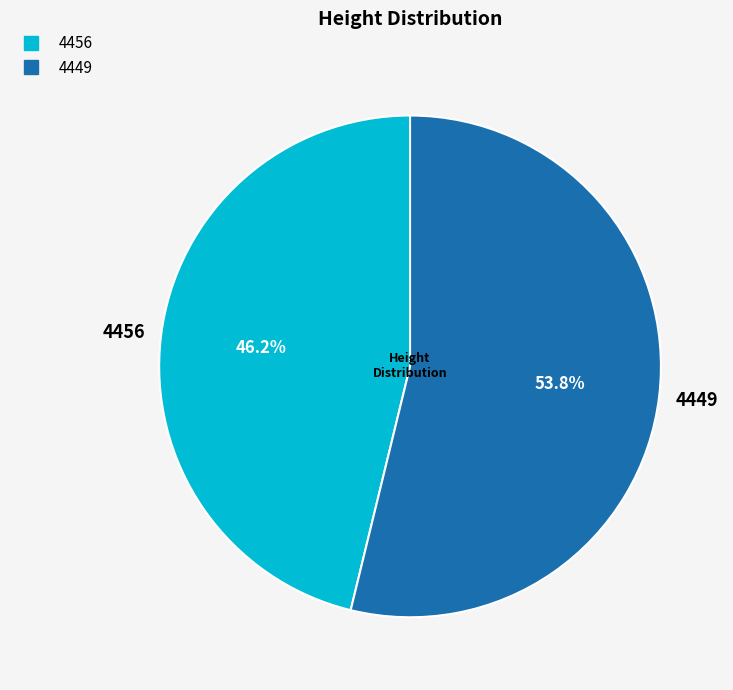

To the nearest percent, what percentage of the pie is 4456?

46%